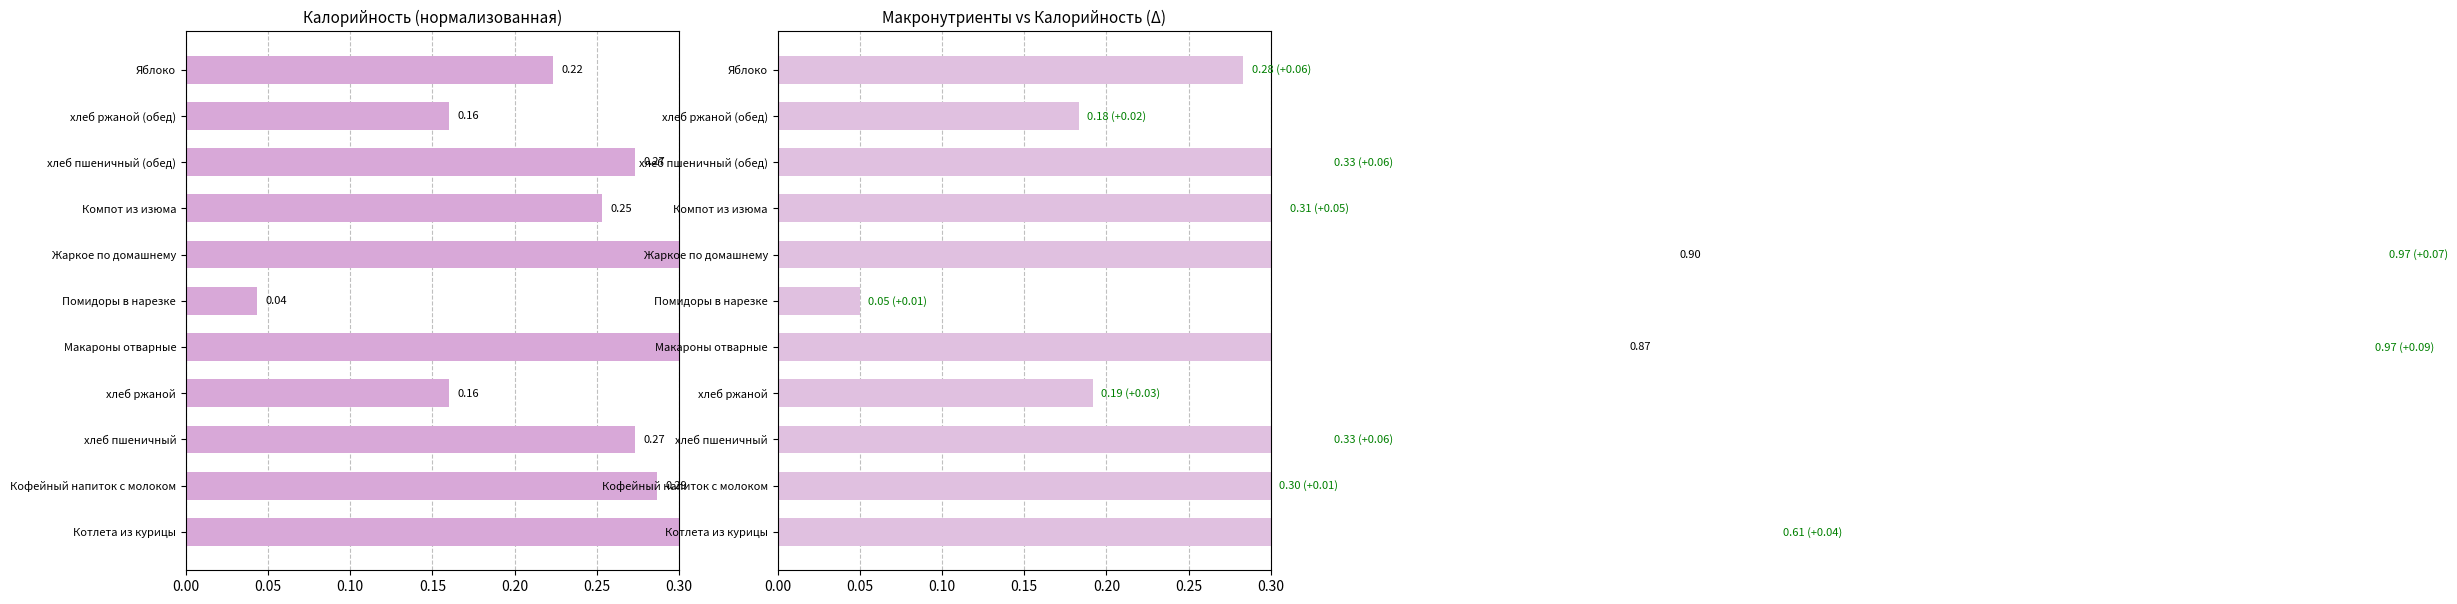

What value does the Калорийность (норм.) series have at Жаркое по домашнему?

0.9